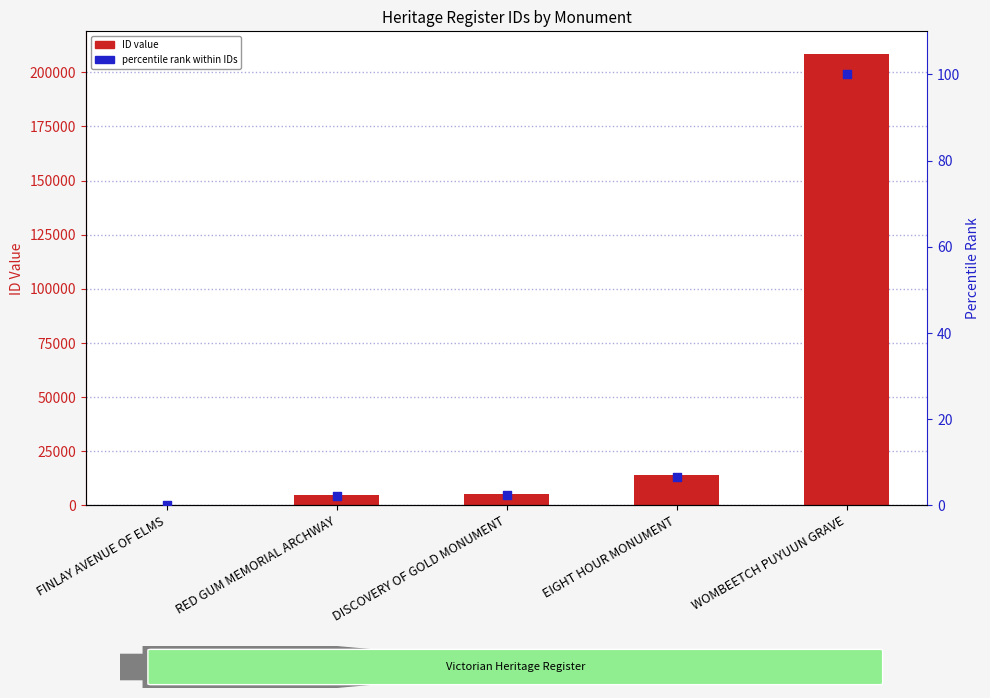

At which category is the sum across all series the highest?

WOMBEETCH PUYUUN GRAVE